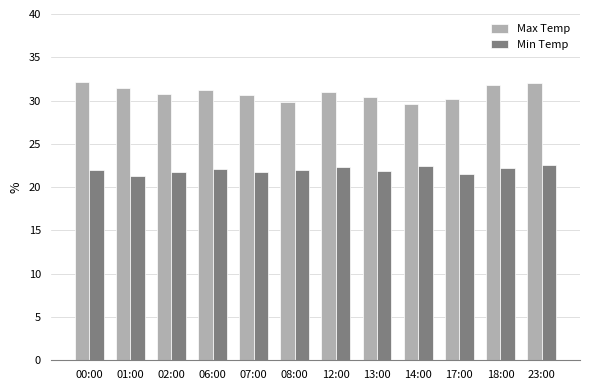

What is the difference between the maximum and minimum values in the Min Temp series?

1.3